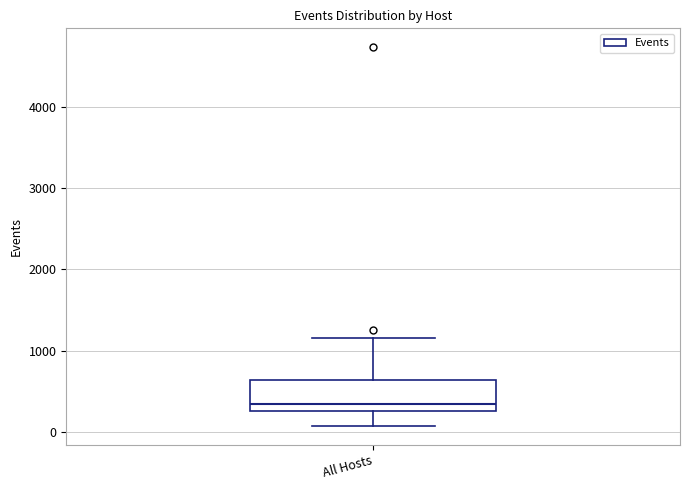

Where does the lower whisker of the box for All Hosts end on the y-axis? The values are not printed on the chart, so give them approximately, as read against the axis.

100